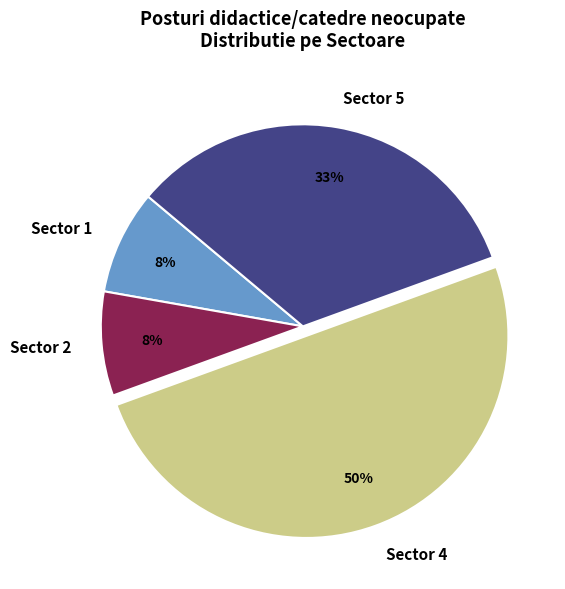

To the nearest percent, what portion does Sector 1 represent?

8%